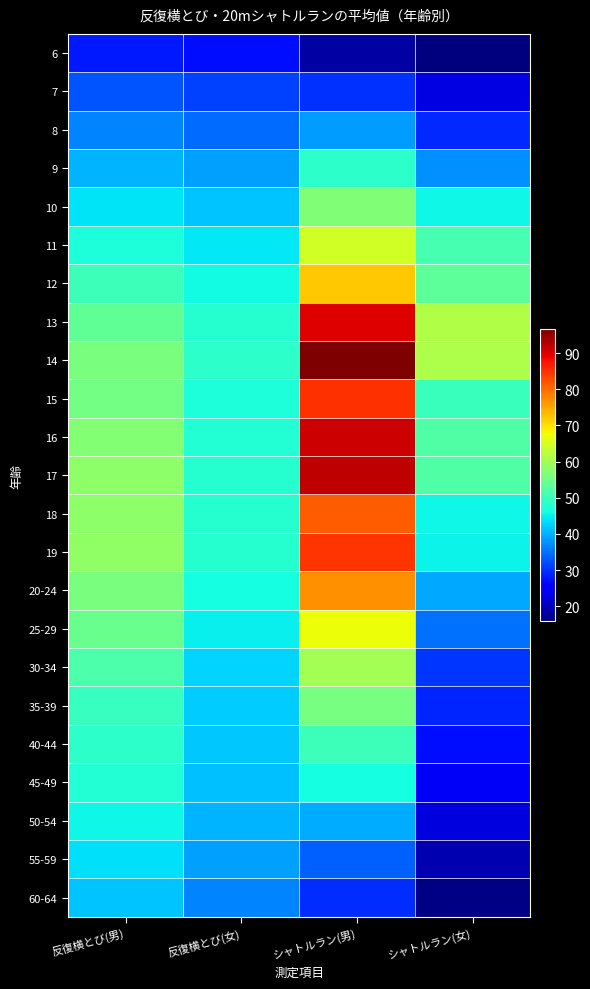

How many series are shown in this chart?

23